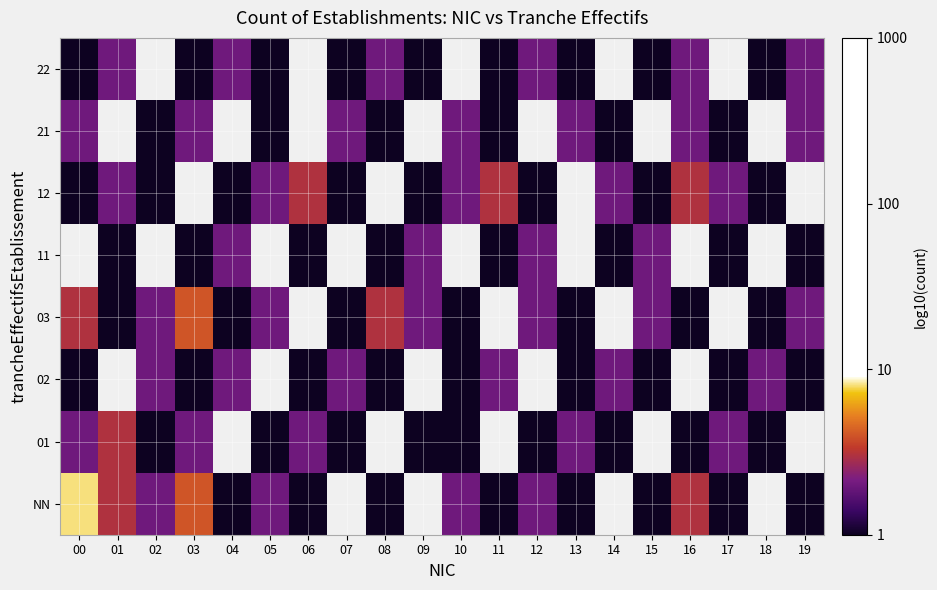

What is the spread (max minus min) of values at 12?

0.3